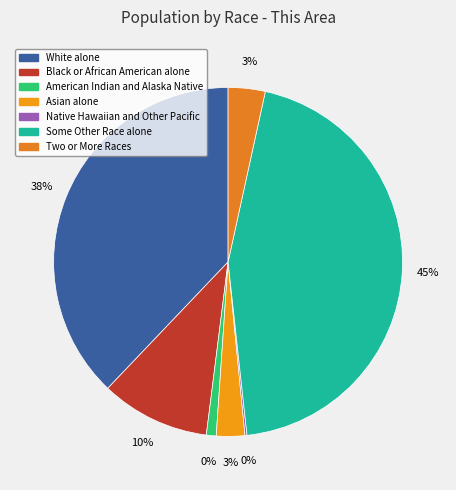

Between Two or More Races and Black or African American alone, which is larger?

Black or African American alone